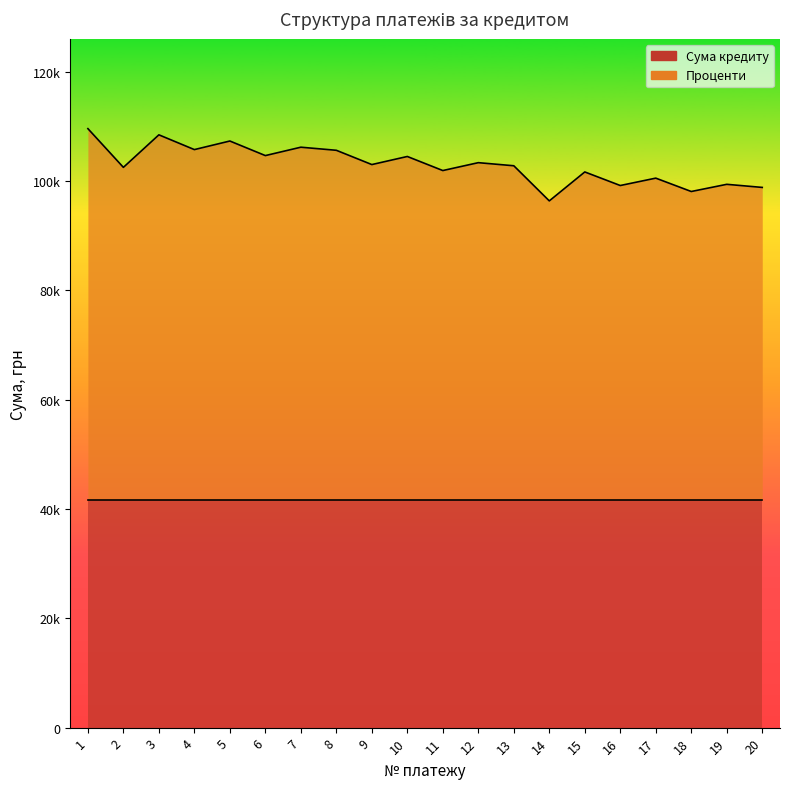

What is the lowest value of the Сума кредиту series?

41666.7